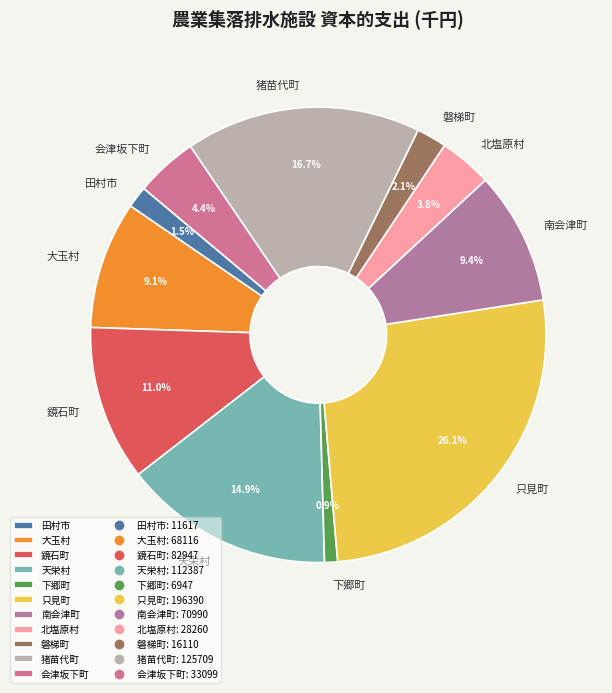

What percentage is NOT represented by 会津坂下町?

95.6%